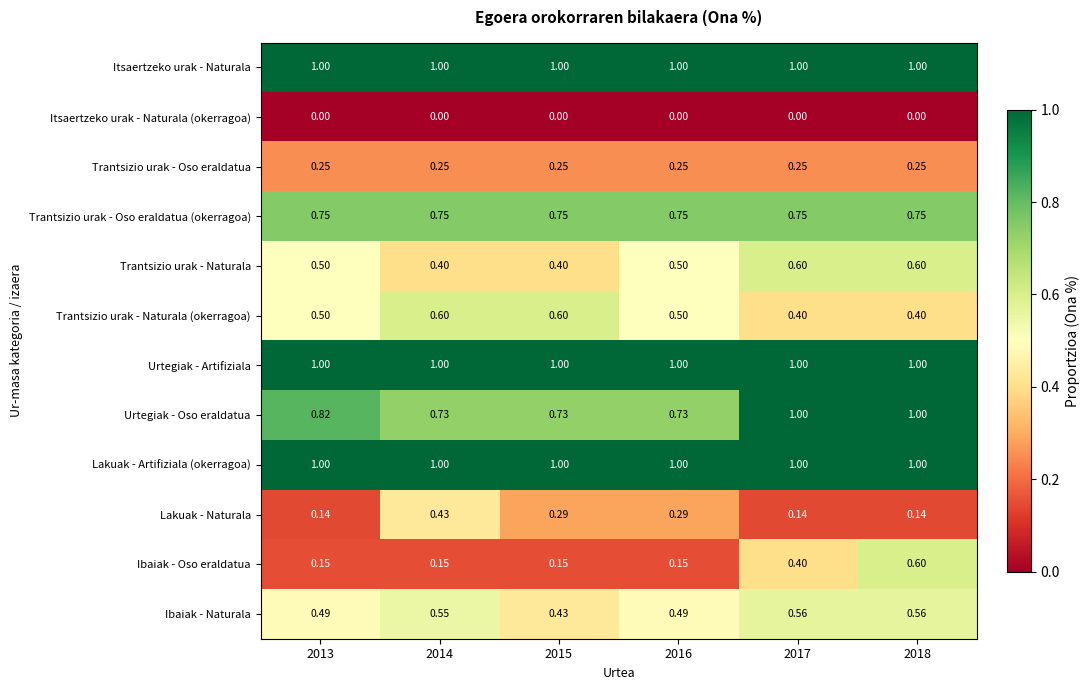

Is the value of Ibaiak - Naturala at 2014 greater than the value of Urtegiak - Artifiziala at 2018?

No